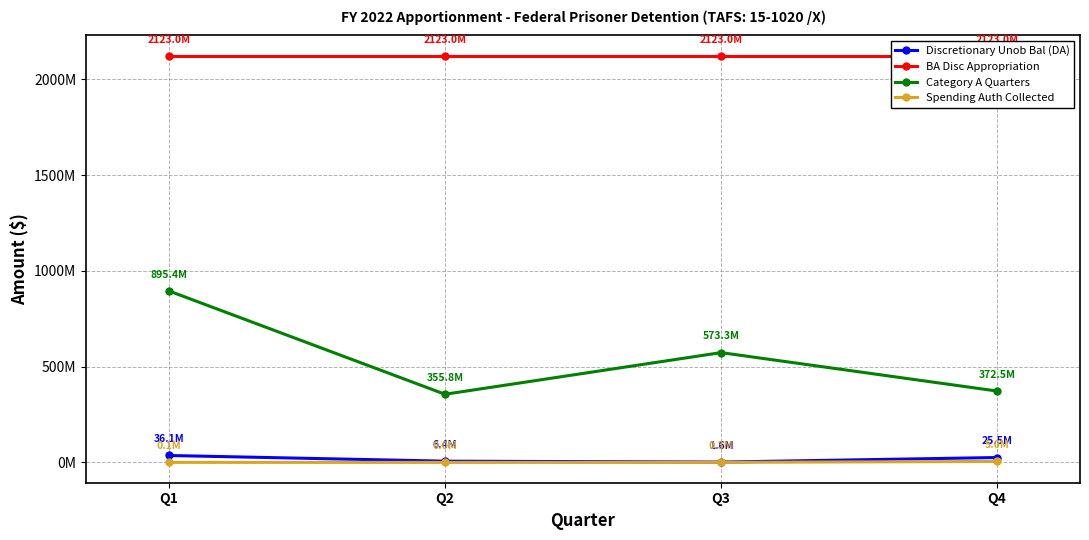

Which series has the largest total across all categories?

BA Disc Appropriation